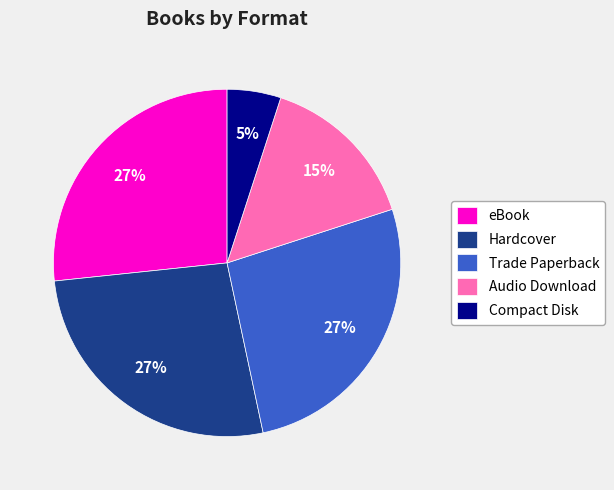

True or false: Hardcover accounts for 27% of the total.

True